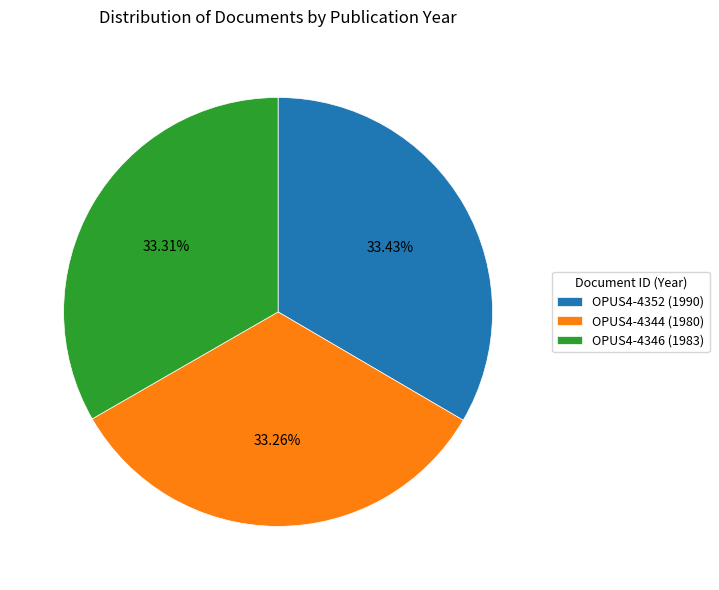

What is the total percentage of OPUS4-4346 and OPUS4-4352?

66.7%